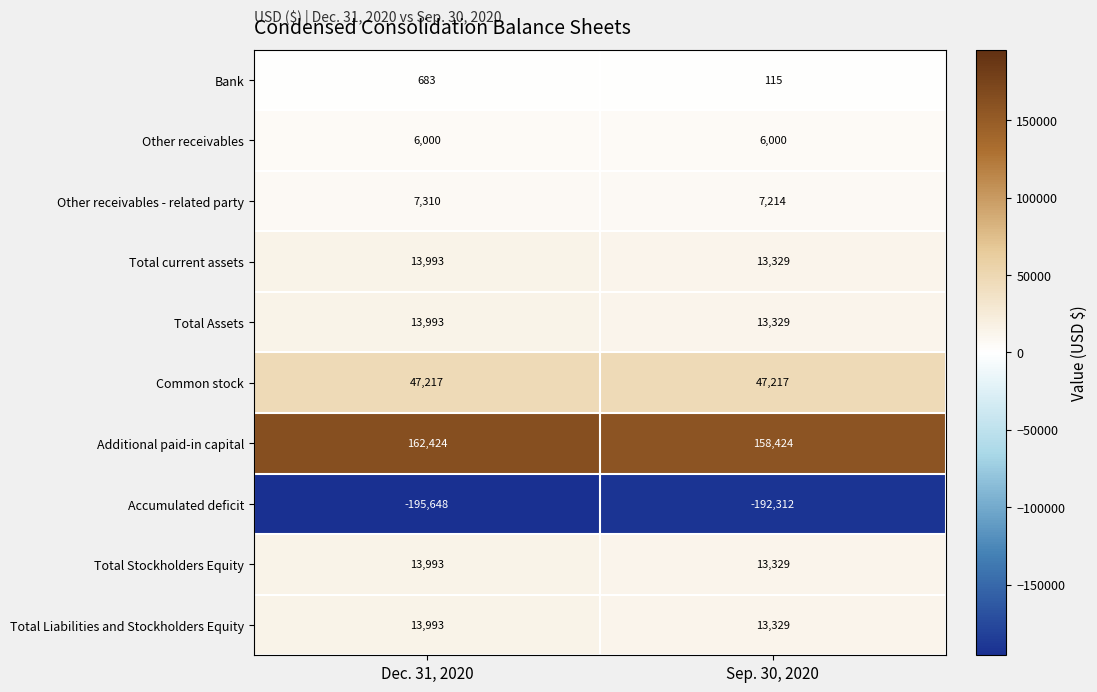

At which label does Total Stockholders Equity reach its minimum?

Sep. 30, 2020